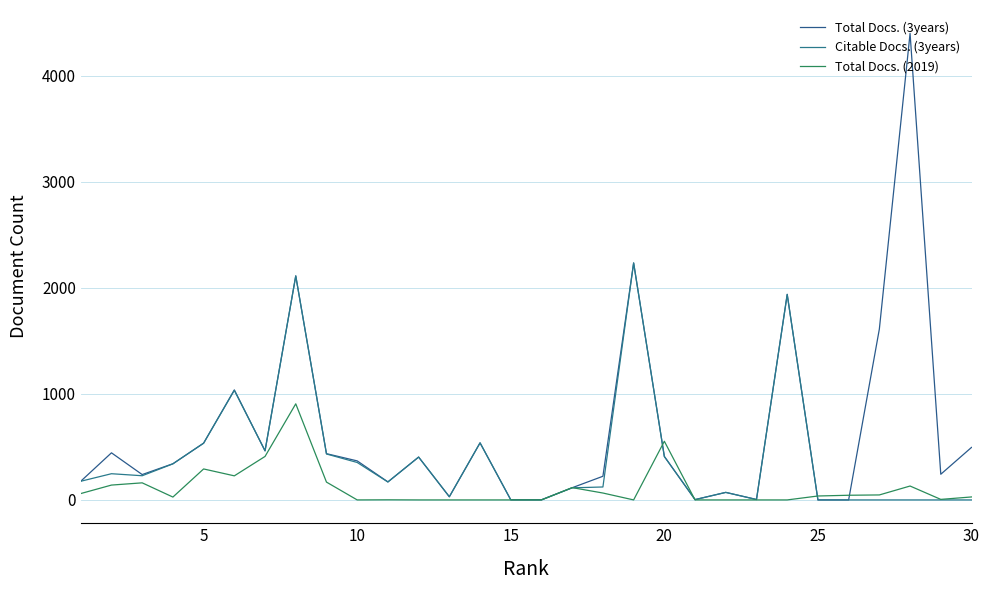

Which series has the largest total across all categories?

Total Docs. (3years)